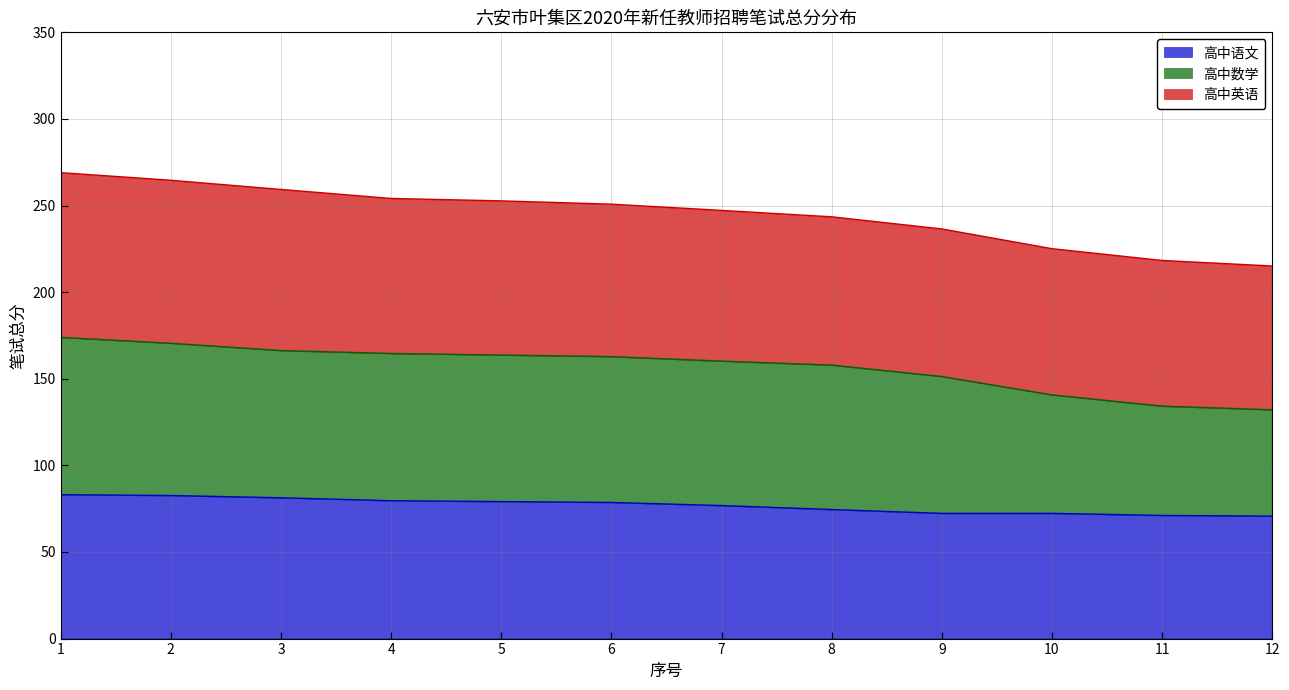

Between 1 and 7, which series saw the biggest shift?

高中数学